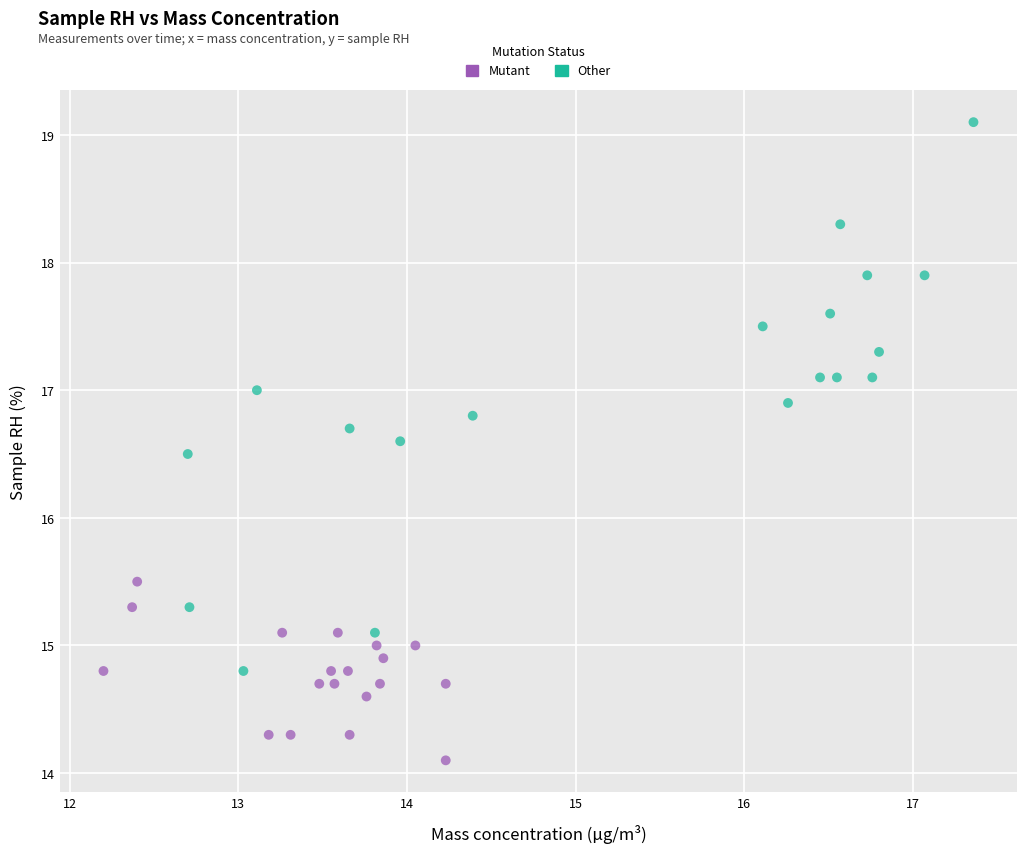

Which series contains the highest Y value?

Other